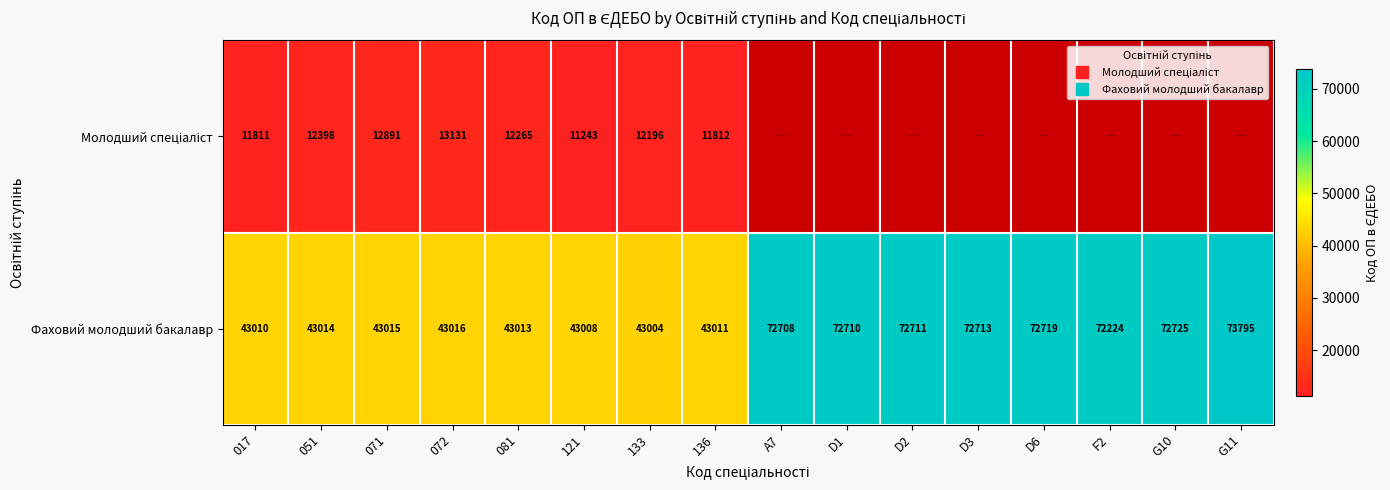

What is the spread (max minus min) of values at 133?

30808.0